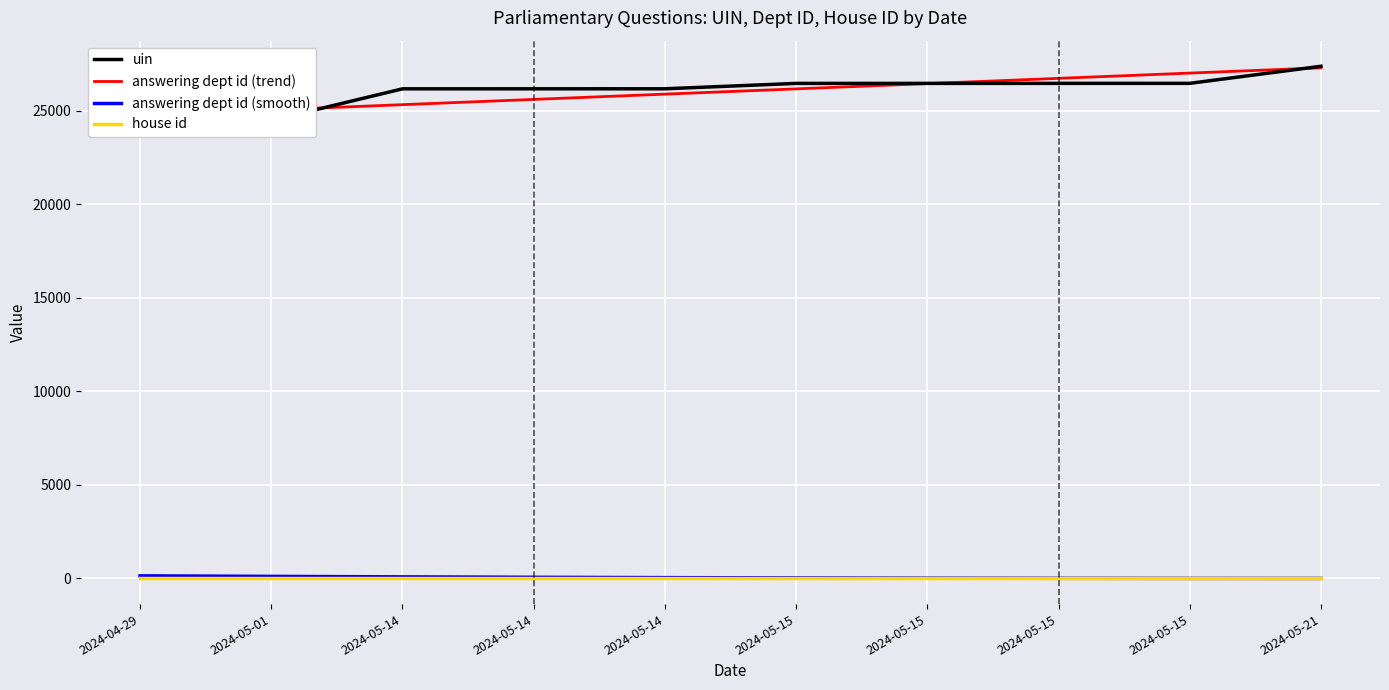

The answering dept id (trend) series shows 25319.4 at 2024-05-14. True or false?

True